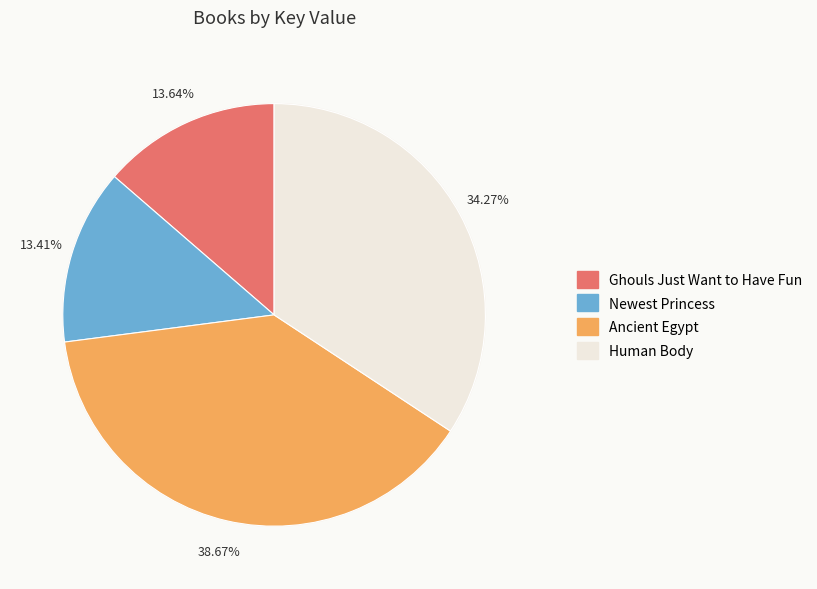

Rank the categories by value from highest to lowest.

Ancient Egypt, Human Body, Ghouls Just Want to Have Fun, Newest Princess